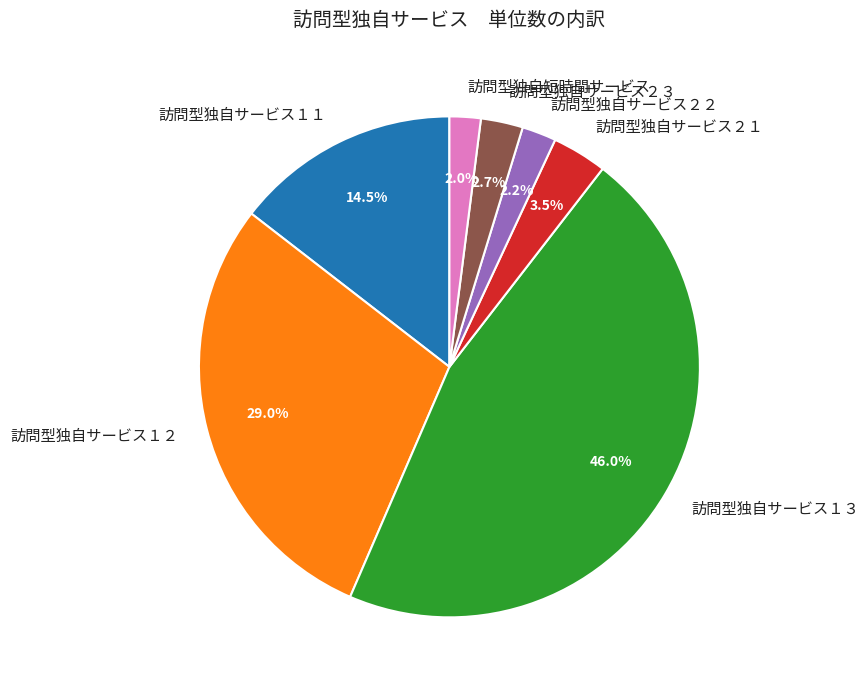

How many slices are in this pie chart?

7